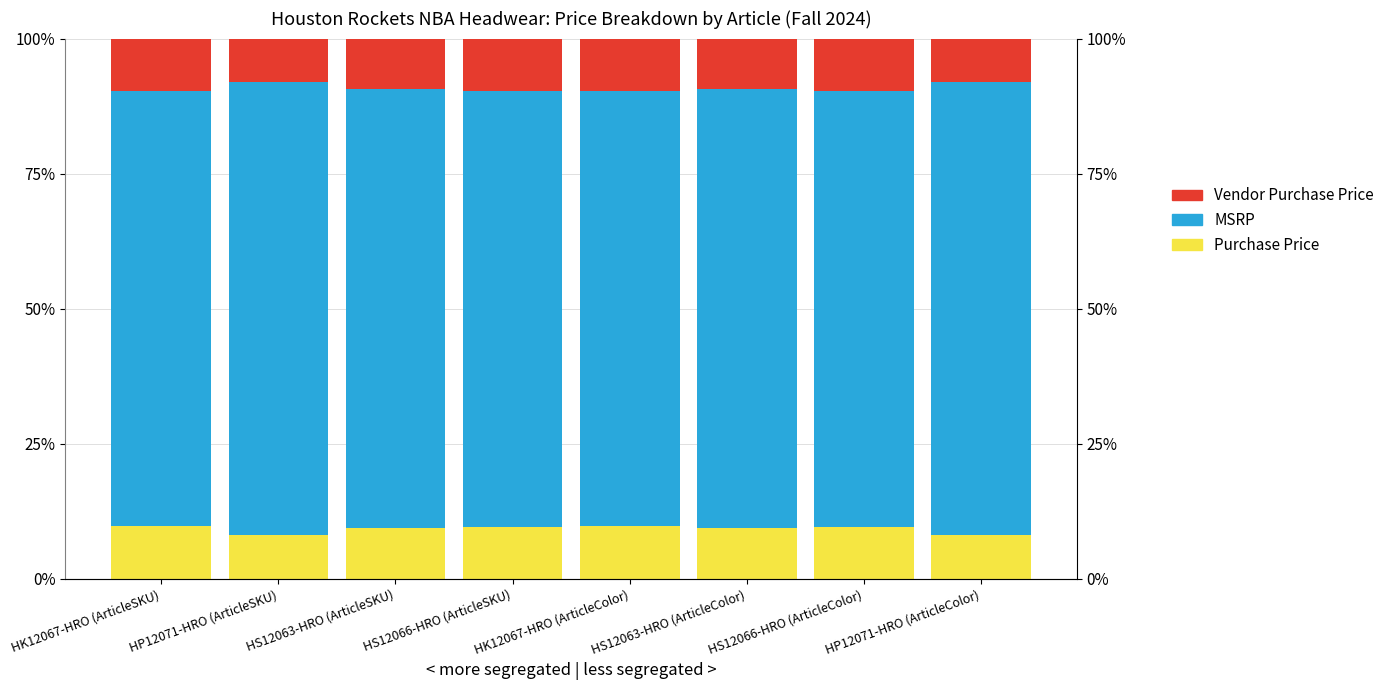

Reading right to left, transcribe all the data shown in this chart.

Purchase Price: HP12071-HRO (ArticleColor)=8.1	HS12066-HRO (ArticleColor)=9.6	HS12063-HRO (ArticleColor)=9.4	HK12067-HRO (ArticleColor)=9.8	HS12066-HRO (ArticleSKU)=9.6	HS12063-HRO (ArticleSKU)=9.4	HP12071-HRO (ArticleSKU)=8.1	HK12067-HRO (ArticleSKU)=9.8
MSRP: HP12071-HRO (ArticleColor)=83.8	HS12066-HRO (ArticleColor)=80.8	HS12063-HRO (ArticleColor)=81.2	HK12067-HRO (ArticleColor)=80.4	HS12066-HRO (ArticleSKU)=80.8	HS12063-HRO (ArticleSKU)=81.2	HP12071-HRO (ArticleSKU)=83.8	HK12067-HRO (ArticleSKU)=80.4
Vendor Purchase Price: HP12071-HRO (ArticleColor)=8.1	HS12066-HRO (ArticleColor)=9.6	HS12063-HRO (ArticleColor)=9.4	HK12067-HRO (ArticleColor)=9.8	HS12066-HRO (ArticleSKU)=9.6	HS12063-HRO (ArticleSKU)=9.4	HP12071-HRO (ArticleSKU)=8.1	HK12067-HRO (ArticleSKU)=9.8